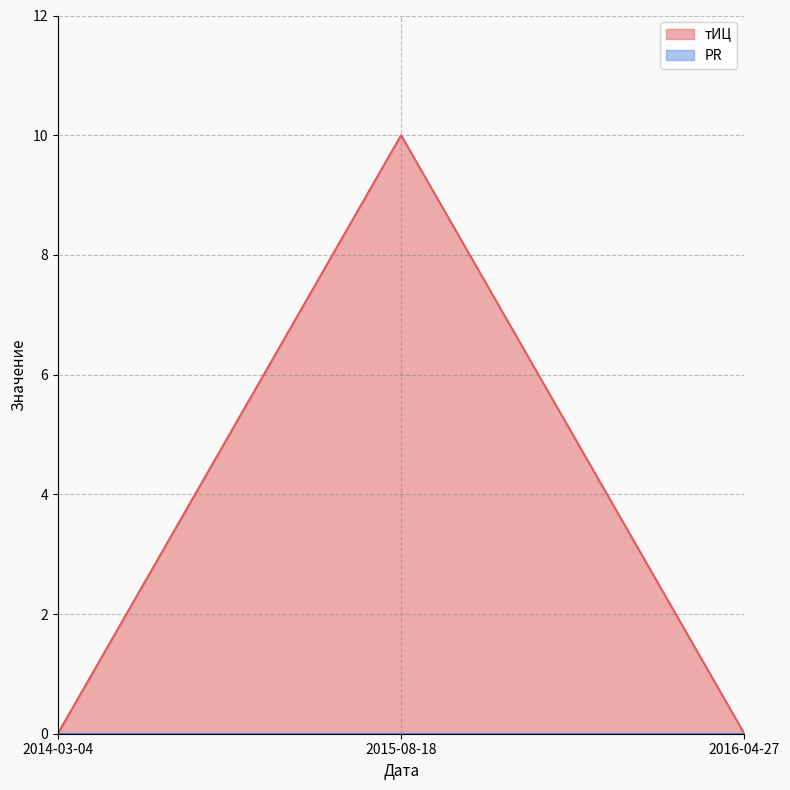

Reading right to left, what are all the values shown in this chart?

2016-04-27=0	2015-08-18=10	2014-03-04=0